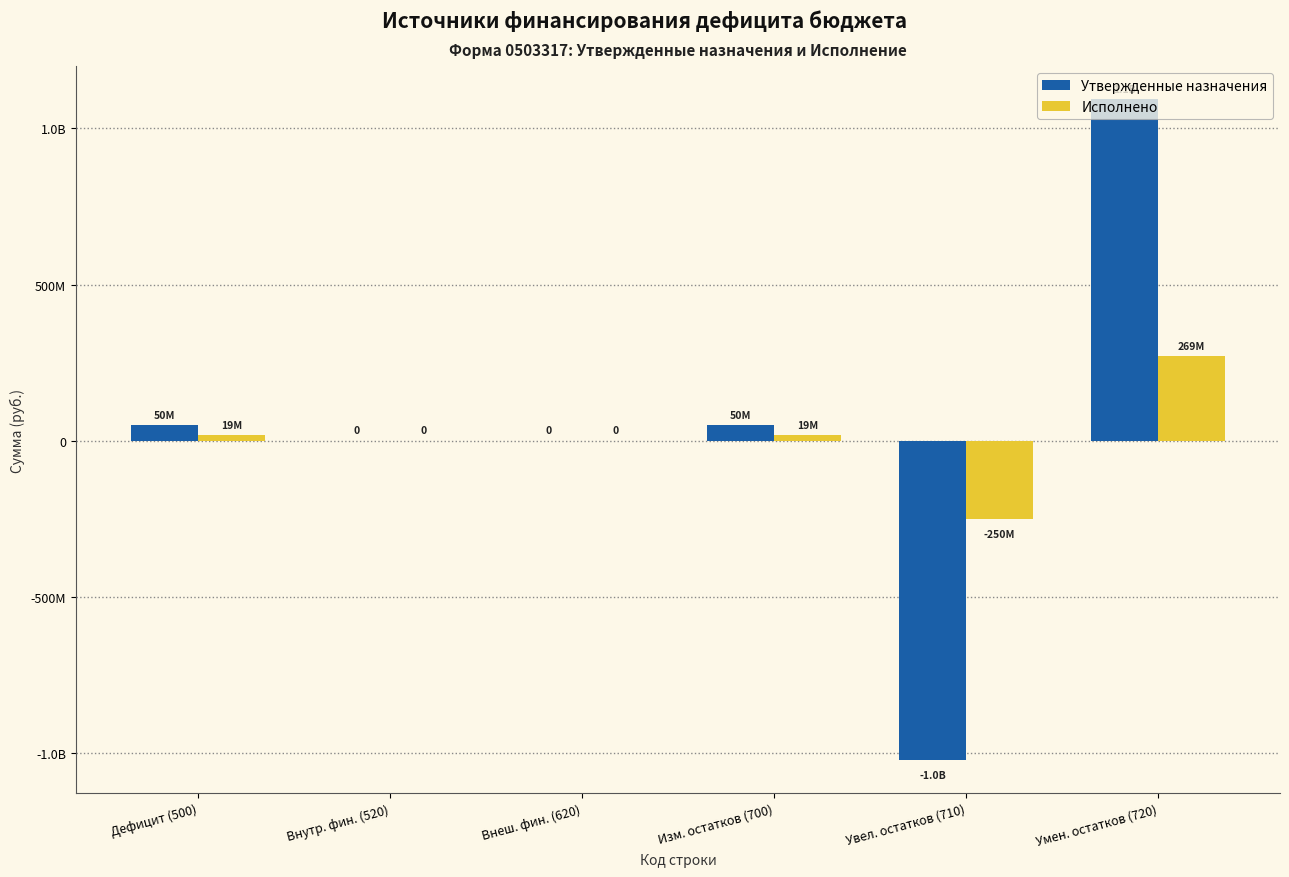

What is the sum of all Утвержденные назначения values?

171270290.7